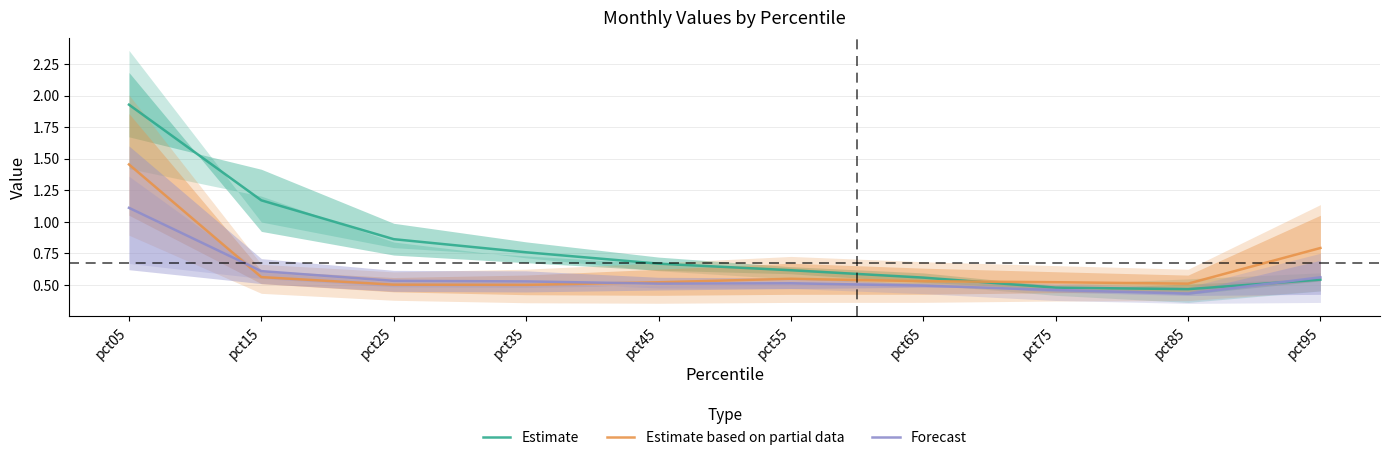

Reading right to left, extract all data points from this chart.

Estimate: pct95=0.5	pct85=0.5	pct75=0.5	pct65=0.6	pct55=0.6	pct45=0.7	pct35=0.8	pct25=0.9	pct15=1.2	pct05=1.9
Estimate based on partial data: pct95=0.8	pct85=0.5	pct75=0.5	pct65=0.5	pct55=0.5	pct45=0.5	pct35=0.5	pct25=0.5	pct15=0.6	pct05=1.5
Forecast: pct95=0.6	pct85=0.4	pct75=0.5	pct65=0.5	pct55=0.5	pct45=0.5	pct35=0.5	pct25=0.5	pct15=0.6	pct05=1.1